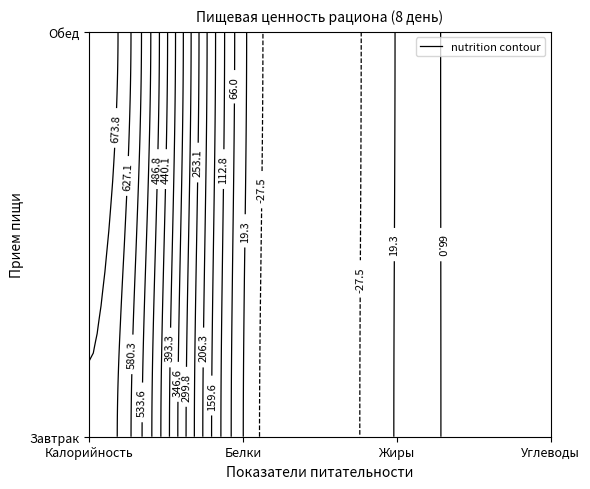

What is the total value across all series at Жиры?

44.8